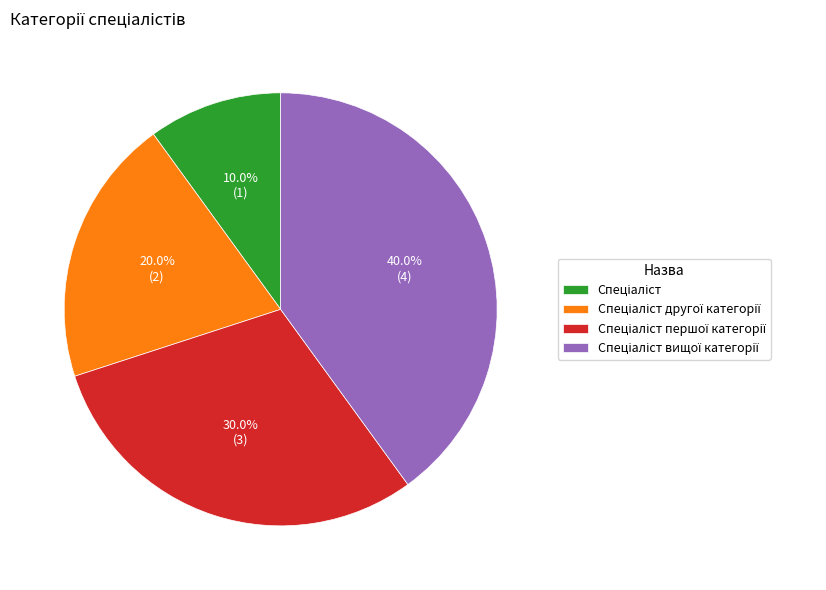

Is there any slice that represents more than half of the pie?

No